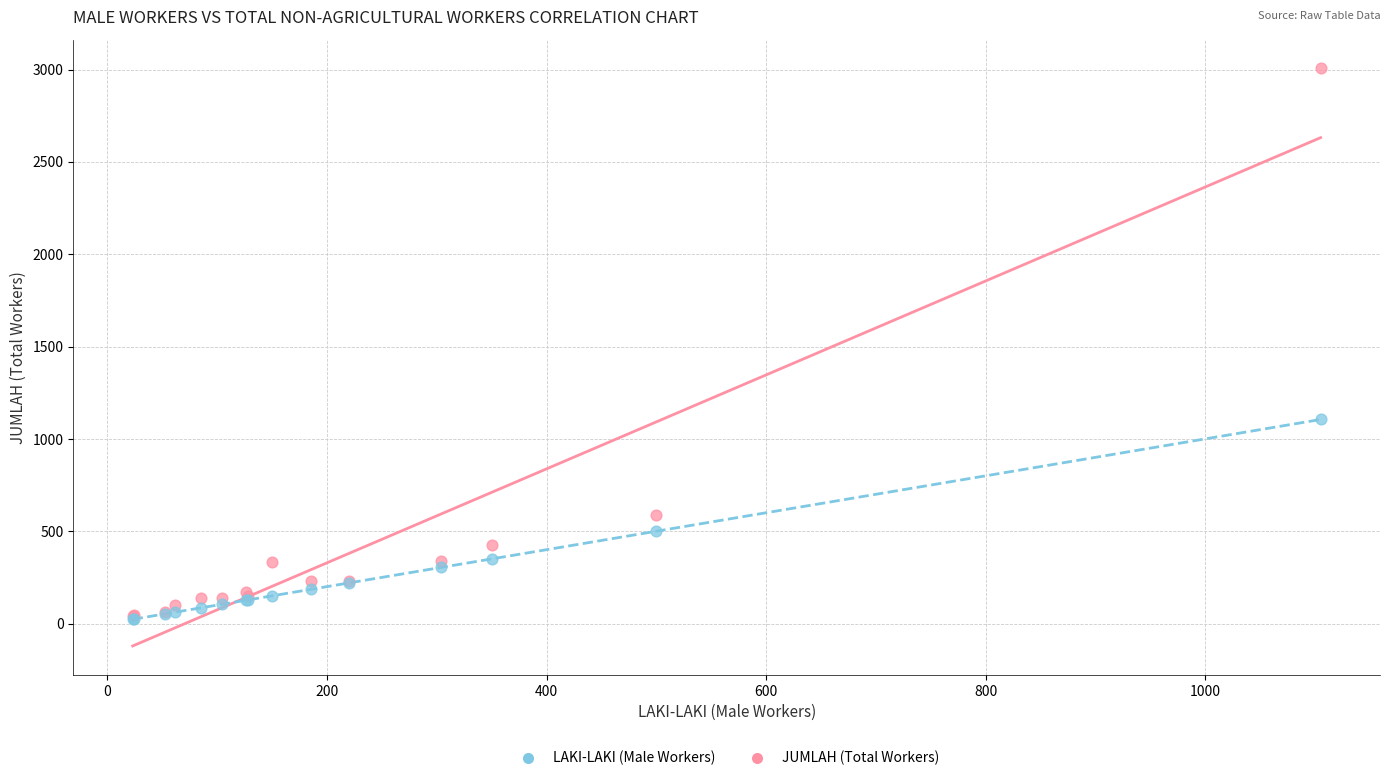

Across all series, what Y value is closest to 1514?

1105